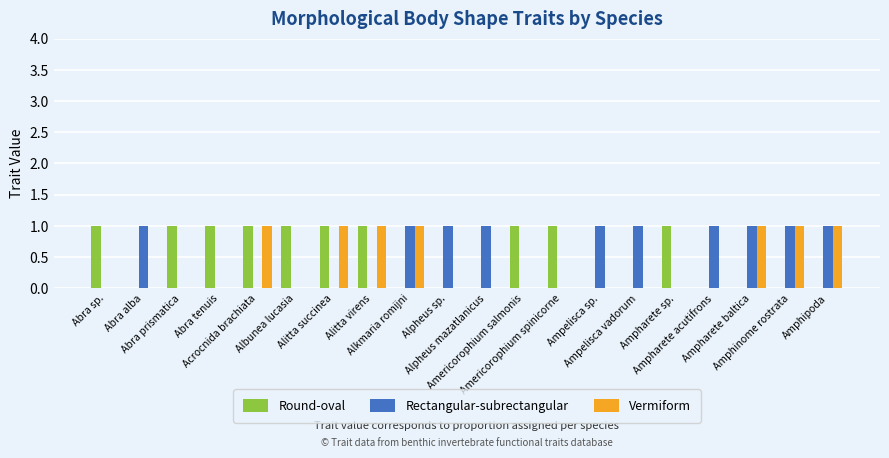

What is the sum of all Rectangular-subrectangular values?

10